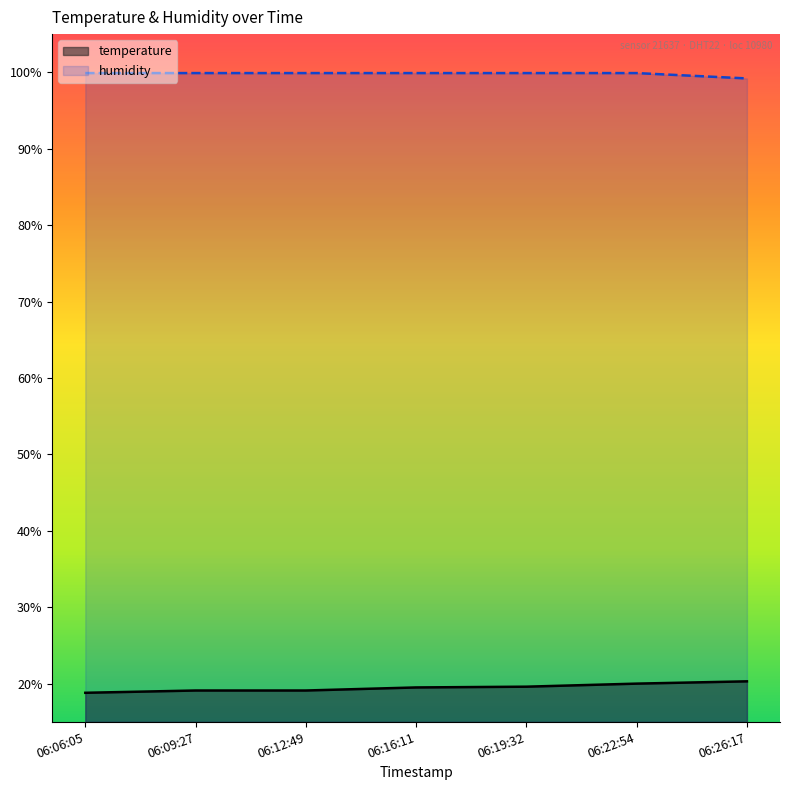

Reading right to left, list all the values displayed in this chart.

temperature: 06:26:17=20.3	06:22:54=20.0	06:19:32=19.6	06:16:11=19.5	06:12:49=19.1	06:09:27=19.1	06:06:05=18.8
humidity: 06:26:17=99.2	06:22:54=99.9	06:19:32=99.9	06:16:11=99.9	06:12:49=99.9	06:09:27=99.9	06:06:05=99.9